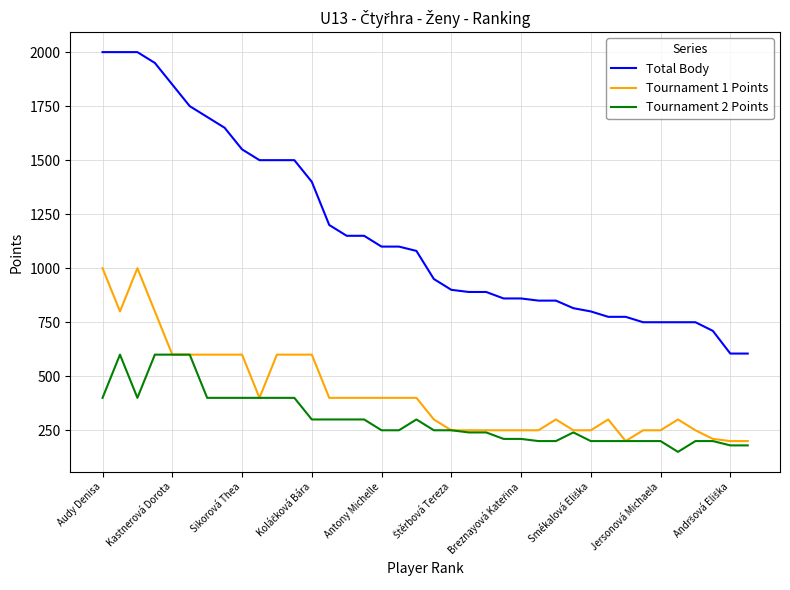

Which series has the largest range (max minus min)?

Total Body